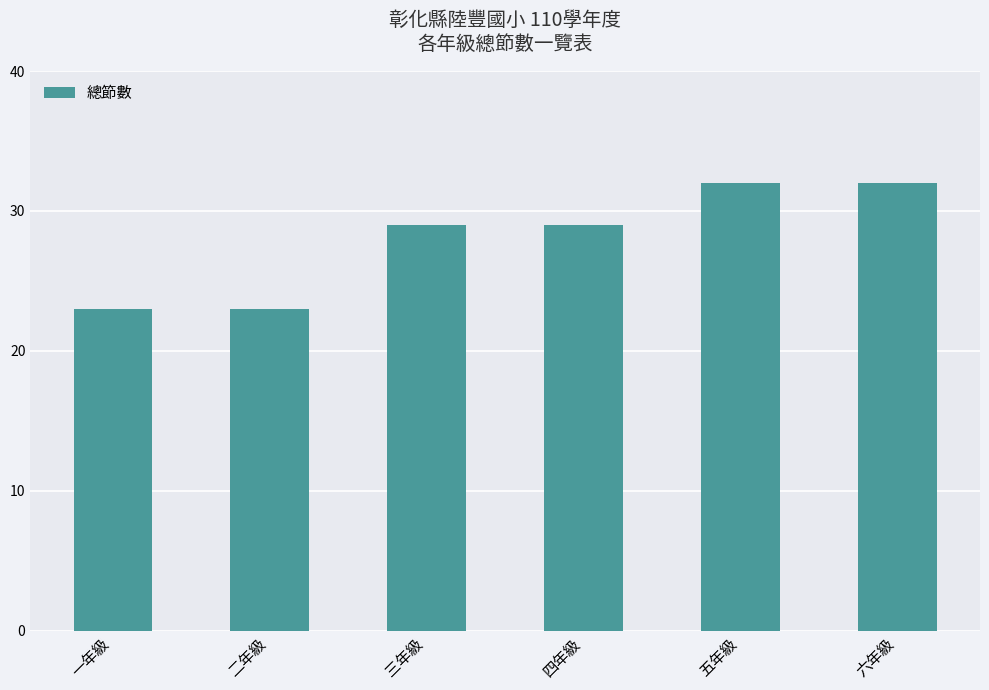

What is the smallest value displayed?

23